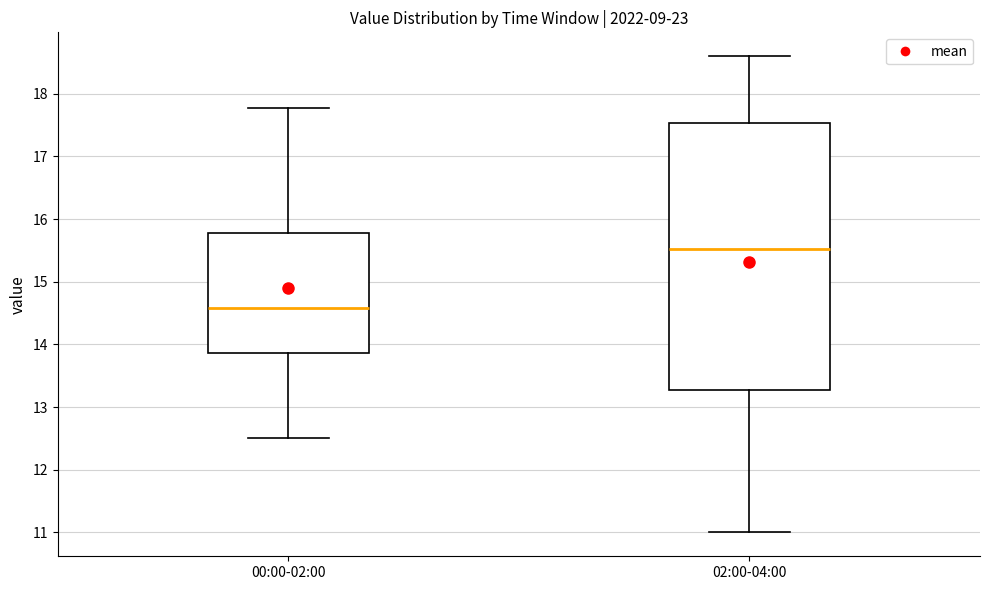

Reading left to right, transcribe this box plot: for each box, give where its median line is, the range the box spans, and where its two whiskers end, as read against the y-axis. The values are not printed on the chart, so give them approximately, as read against the axis.

00:00-02:00: median 14.6, box 13.9 to 15.8, whiskers 12.5 to 17.8
02:00-04:00: median 15.5, box 13.3 to 17.5, whiskers 11.0 to 18.6